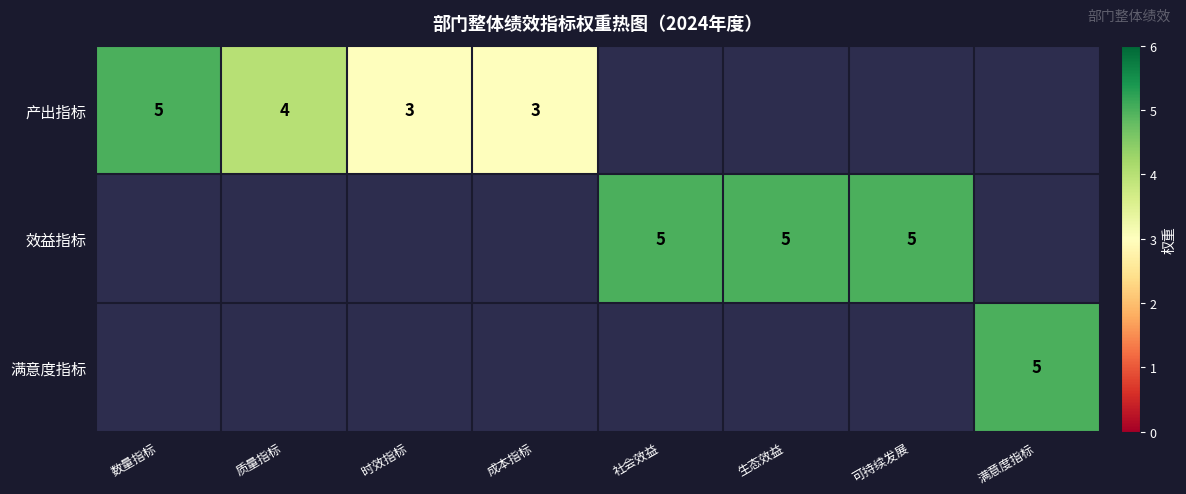

The value of 满意度指标 at 满意度指标 is 7. True or false?

False